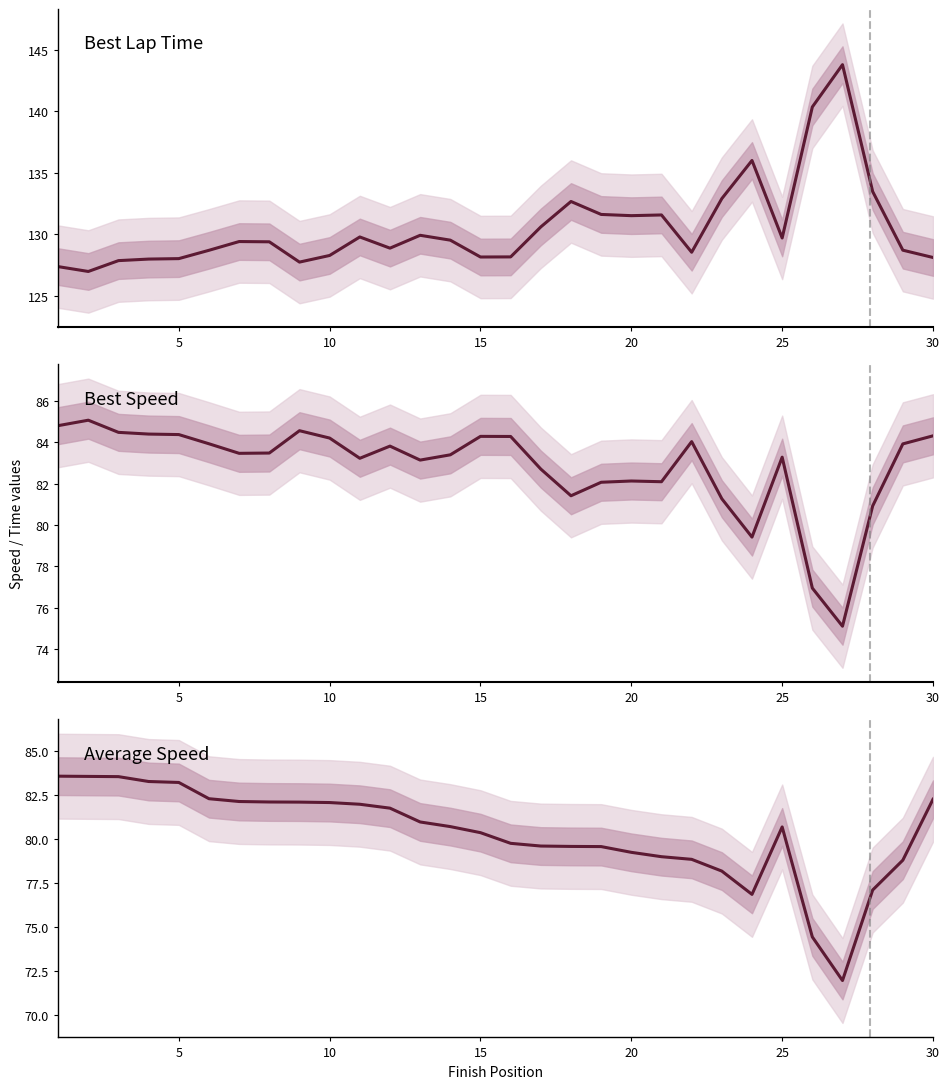

What is the total value across all series at 5?

295.6